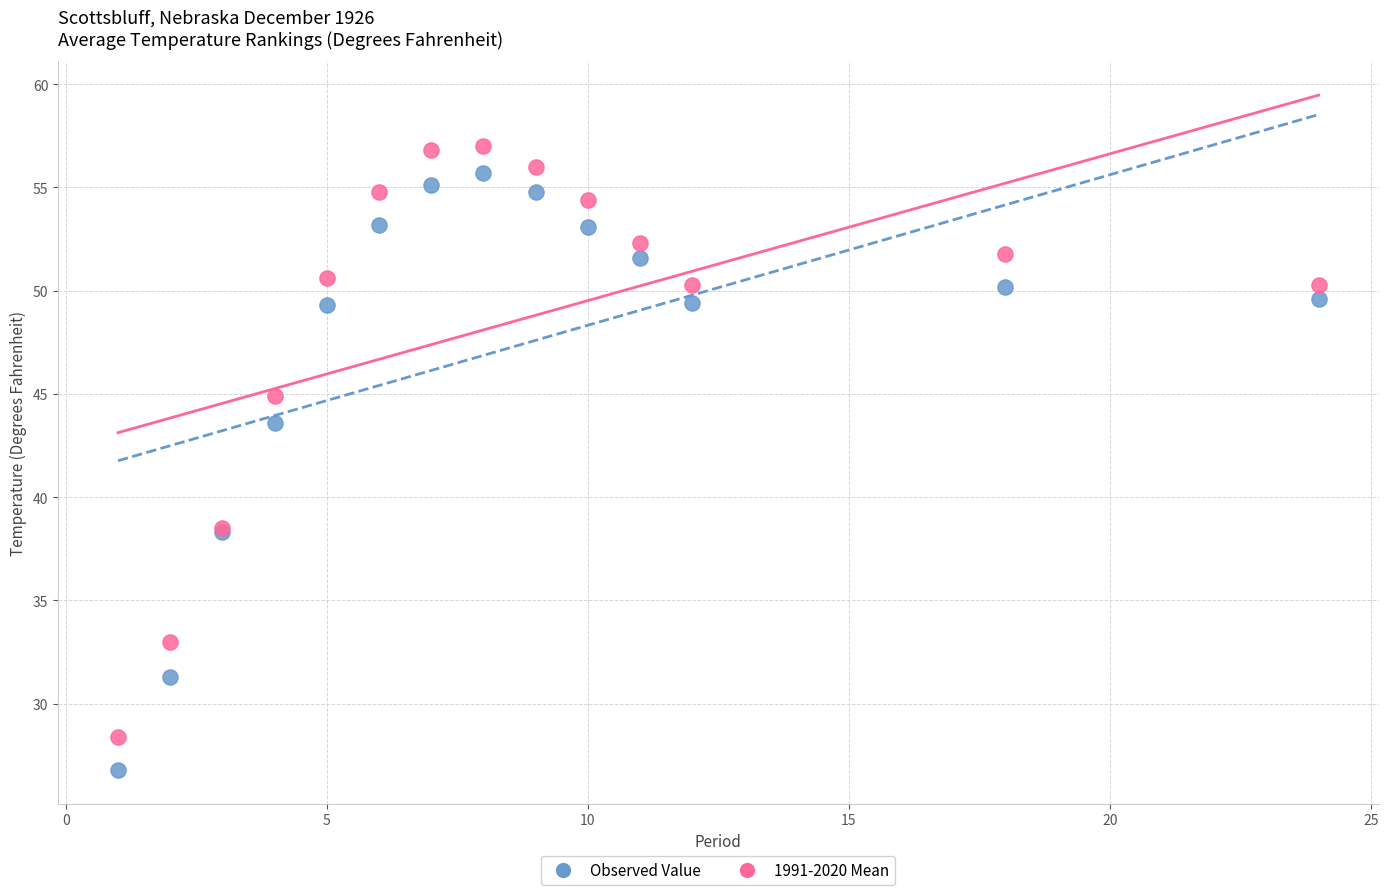

Which series contains the lowest Y value?

Observed Value